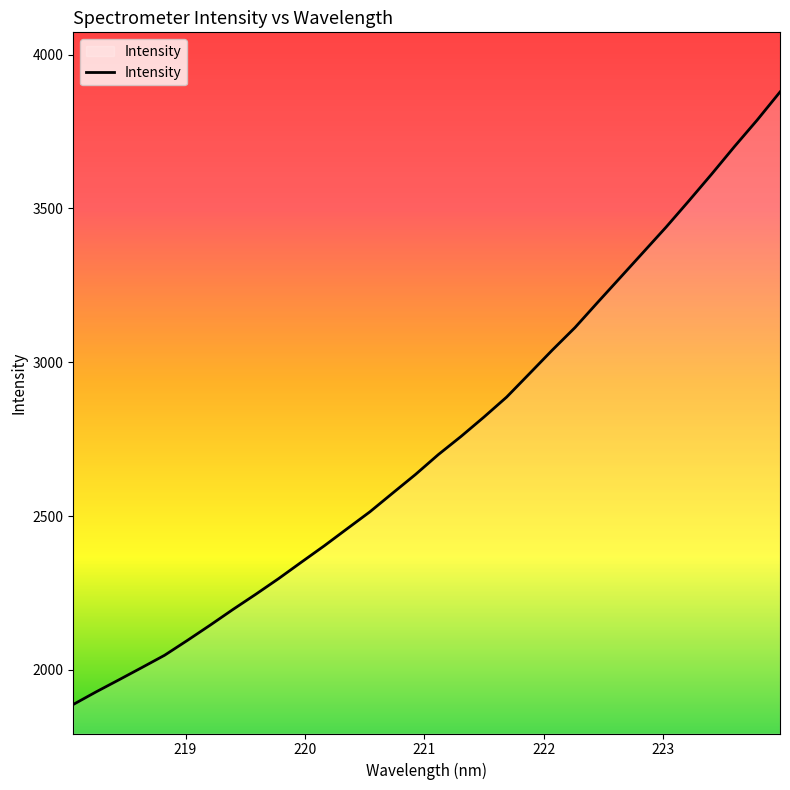

What is the difference between the maximum and minimum values?

1990.9